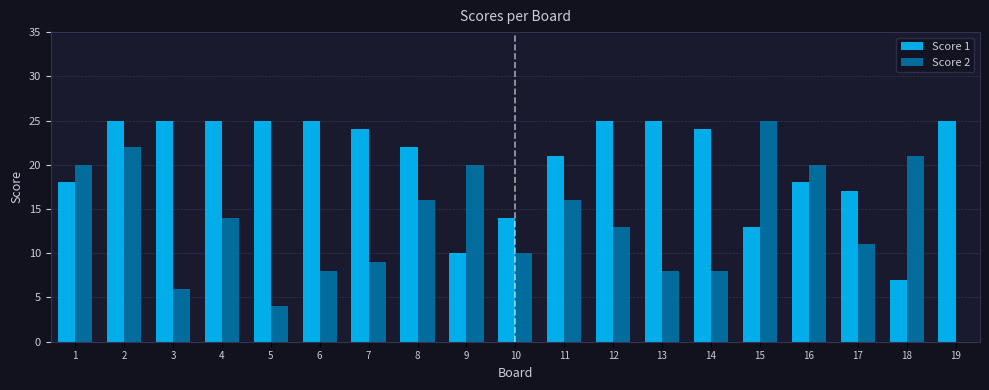

Is it true that Score 2 equals 31 at 2?

False